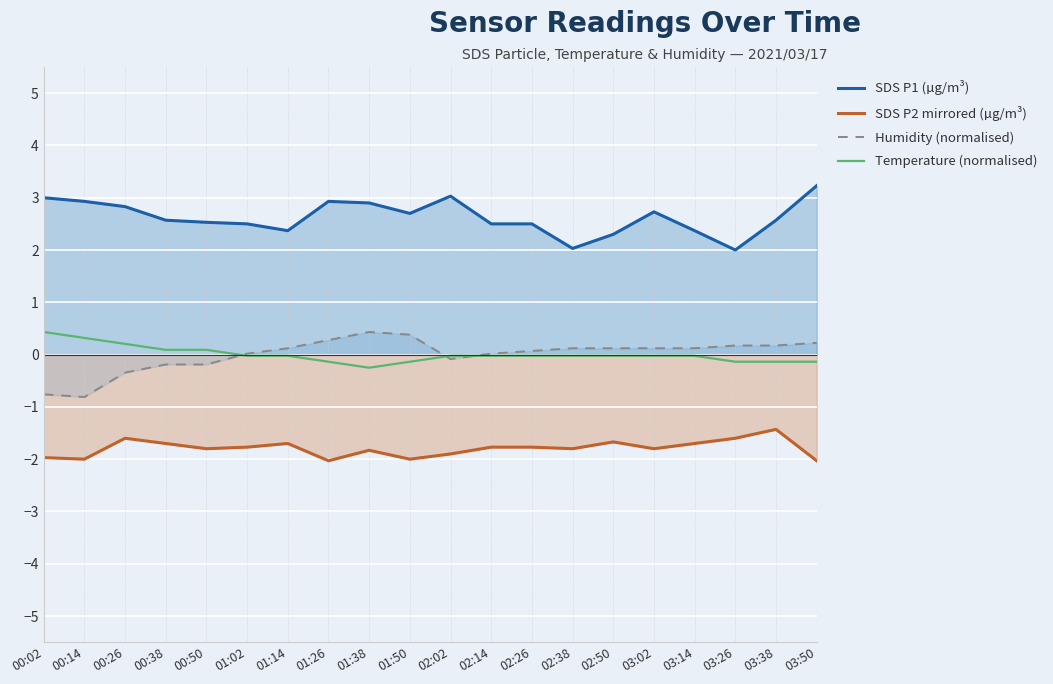

What is the label of the 10th point from the right?

02:02